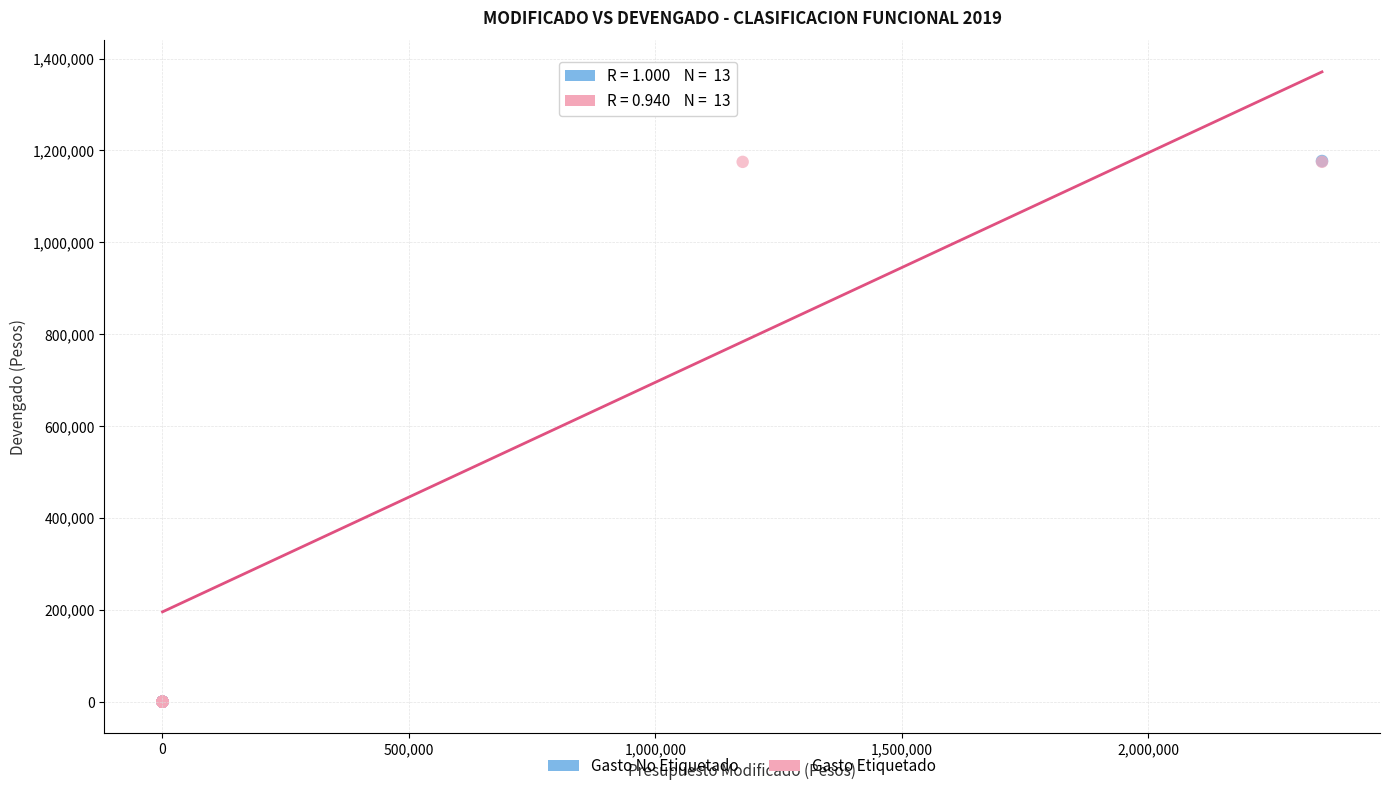

What are all the series names shown in the legend?

Gasto No Etiquetado, Gasto Etiquetado